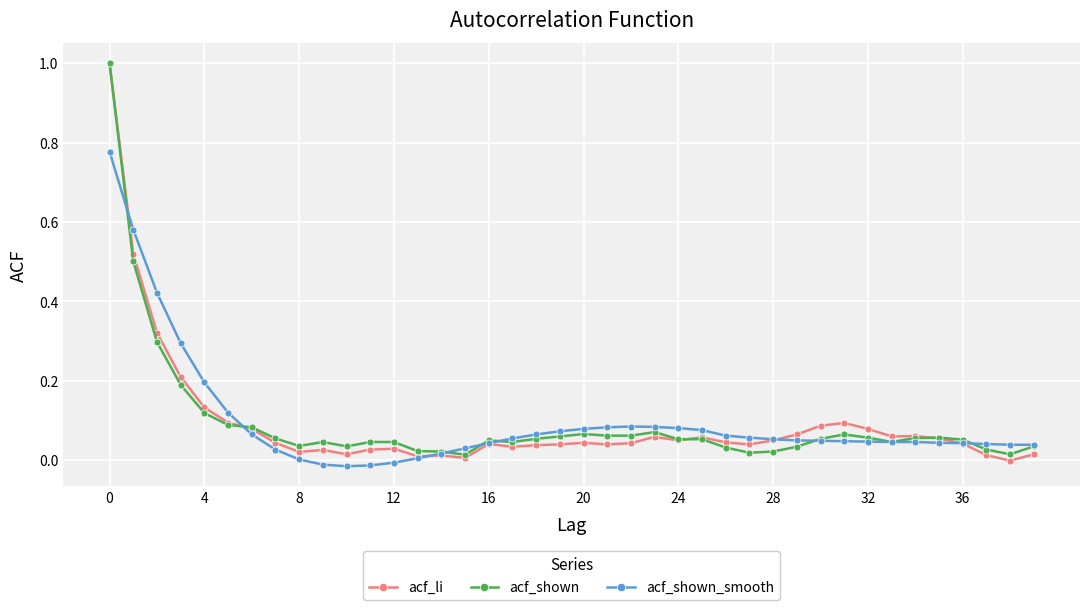

What is the greatest value displayed?

1.0